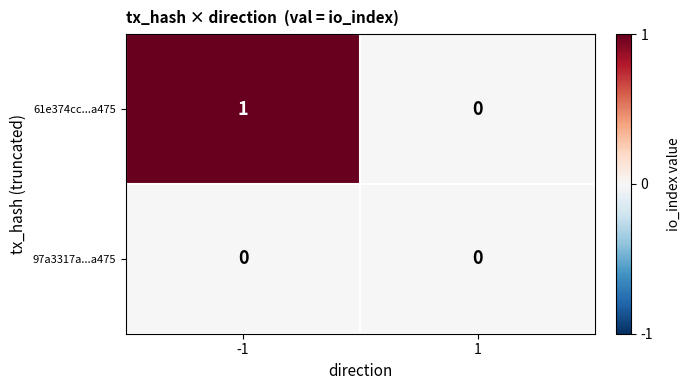

Rank the series by their maximum value, from lowest to highest.

97a3317a...a475, 61e374cc...a475